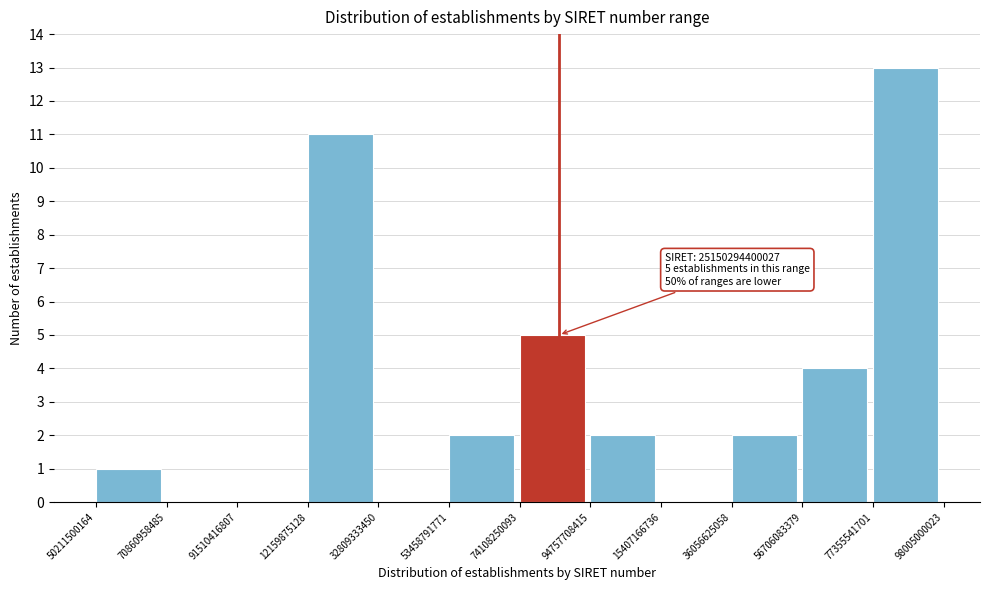

Reading left to right, what are all the values shown in this chart?

50211500164=1	70860958485=0	91510416807=0	12159875128=11	32809333450=0	53458791771=2	74108250093=5	94757708415=2	15407166736=0	36056625058=2	56706083379=4	77355541701=13